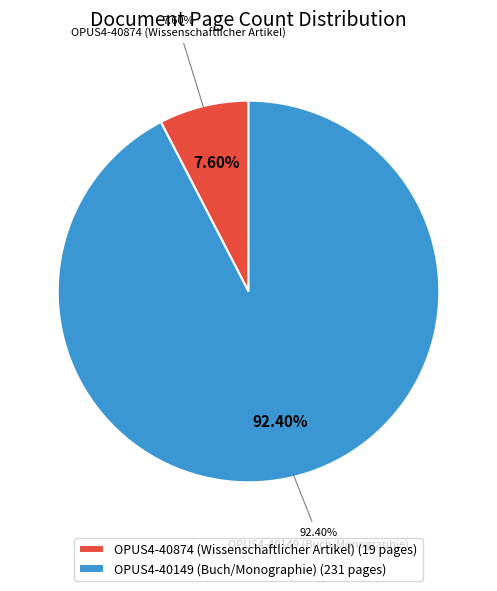

To the nearest percent, what is the difference between the largest and smallest slice percentages?

85%